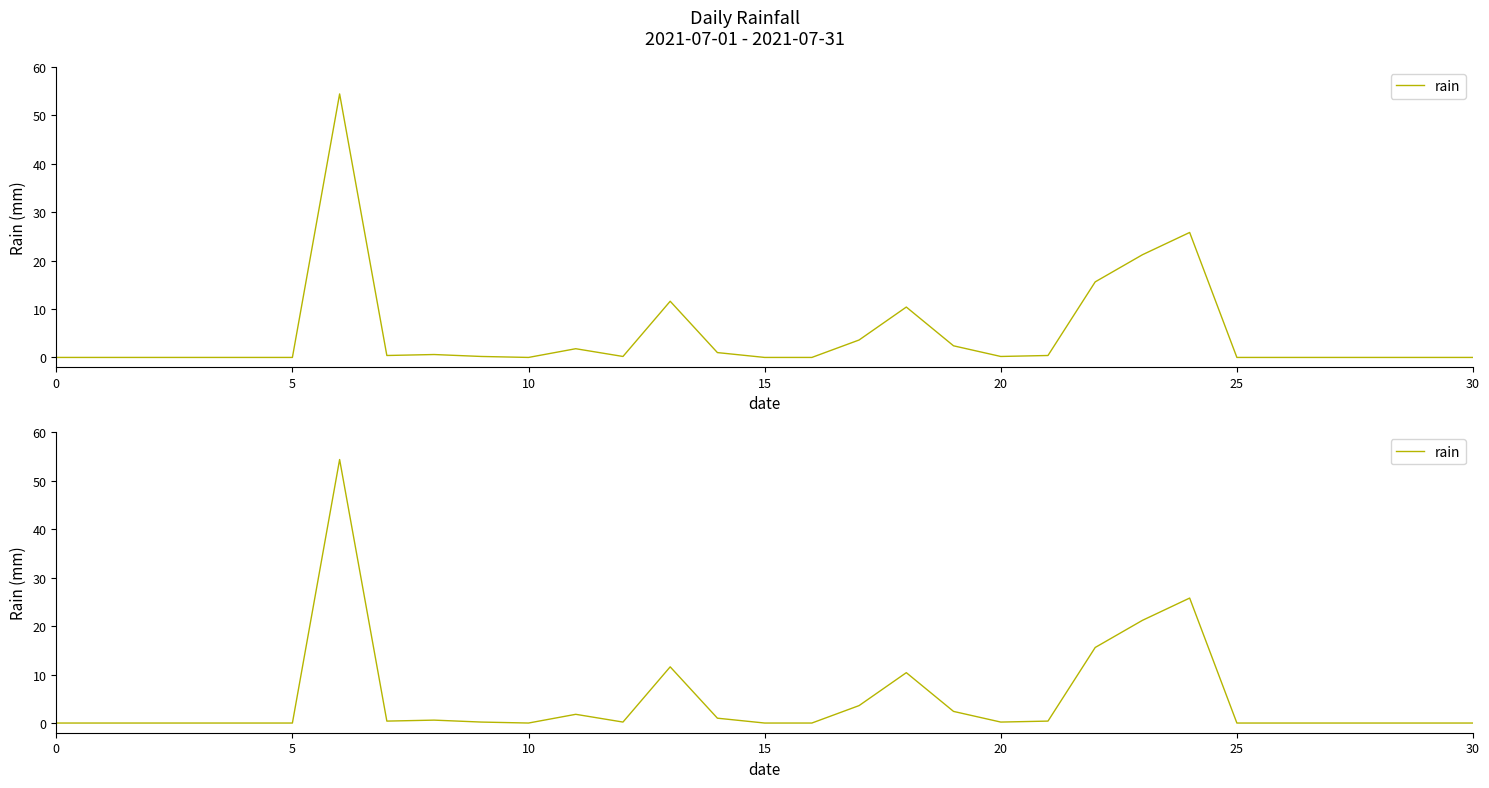

Reading left to right, extract all data points from this chart.

0.0	0.0	0.0	0.0	0.0	0.0	54.4	0.4	0.6	0.2	0.0	1.8	0.2	11.6	1.0	0.0	0.0	3.6	10.4	2.4	0.2	0.4	15.6	21.2	25.8	0.0	0.0	0.0	0.0	0.0	0.0